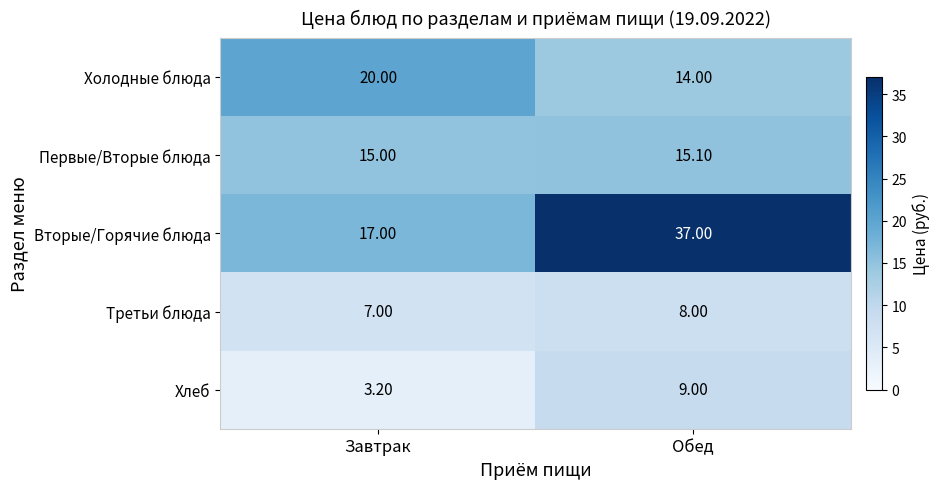

At how many categories does at least one series exceed 11?

2